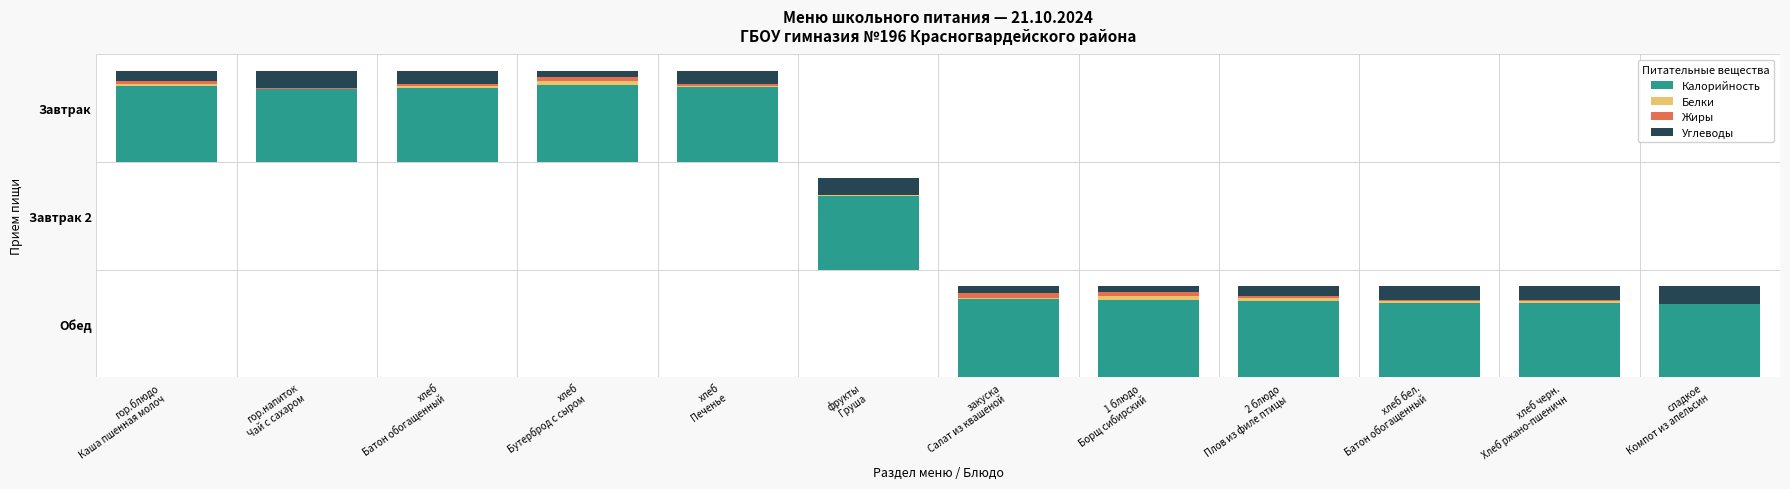

What is the spread (max minus min) of values at Углеводы?

83.6